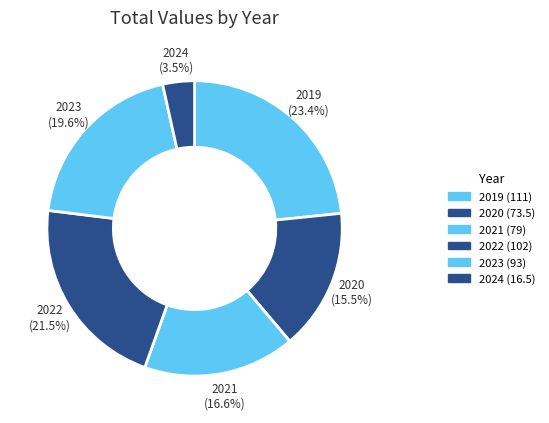

Which slice is the smallest?

2024